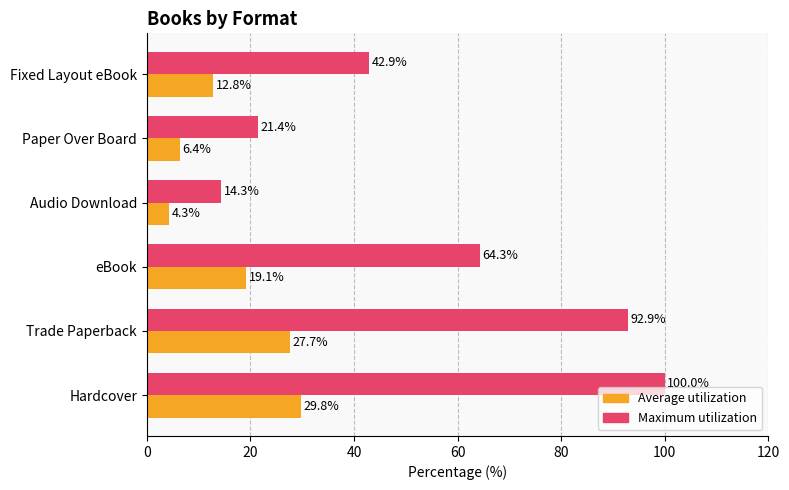

What are all the series names shown in the legend?

Average utilization, Maximum utilization